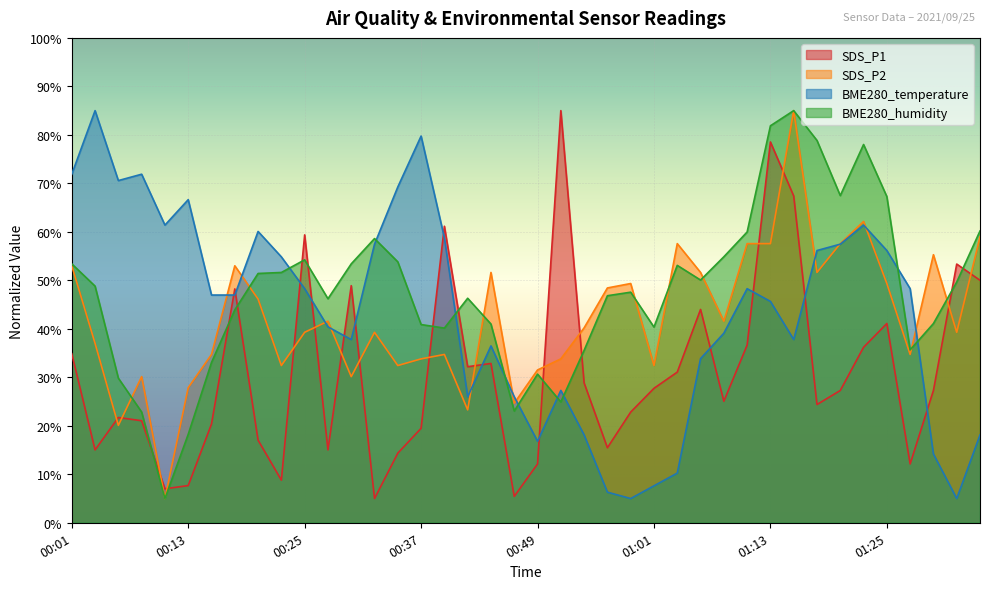

How many data points in BME280_humidity are less than 48?

20